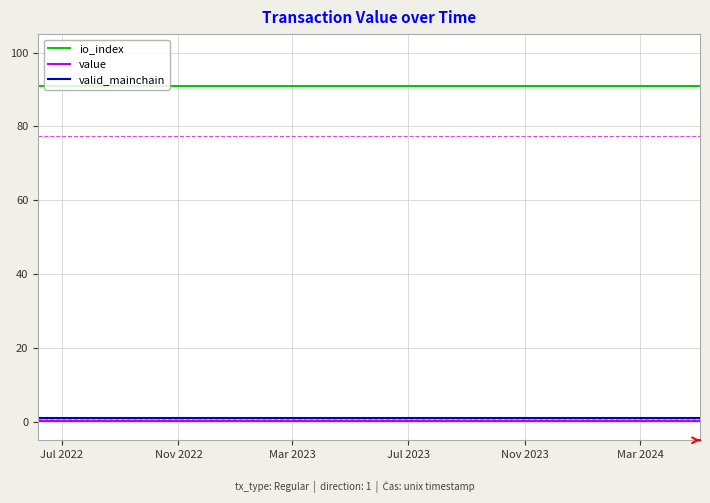

True or false: valid_mainchain and io_index intersect in this chart.

False